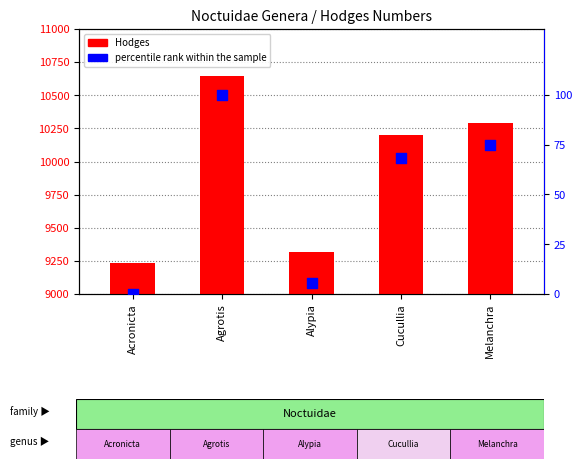

What is the total value across all series at Melanchra?

10366.8